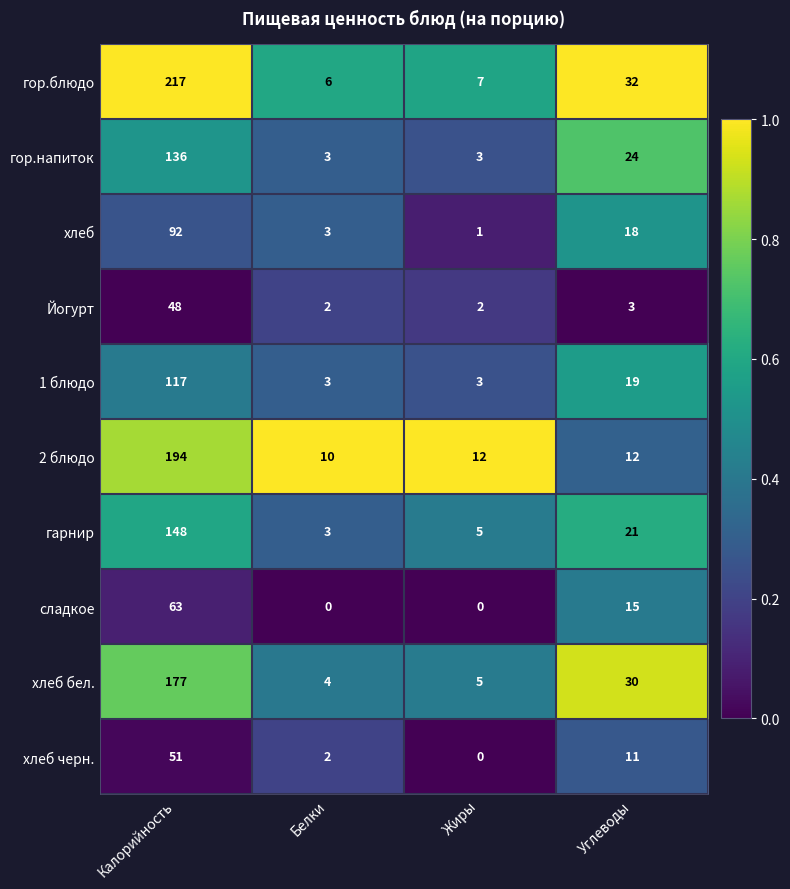

Which series has the largest range (max minus min)?

гор.блюдо